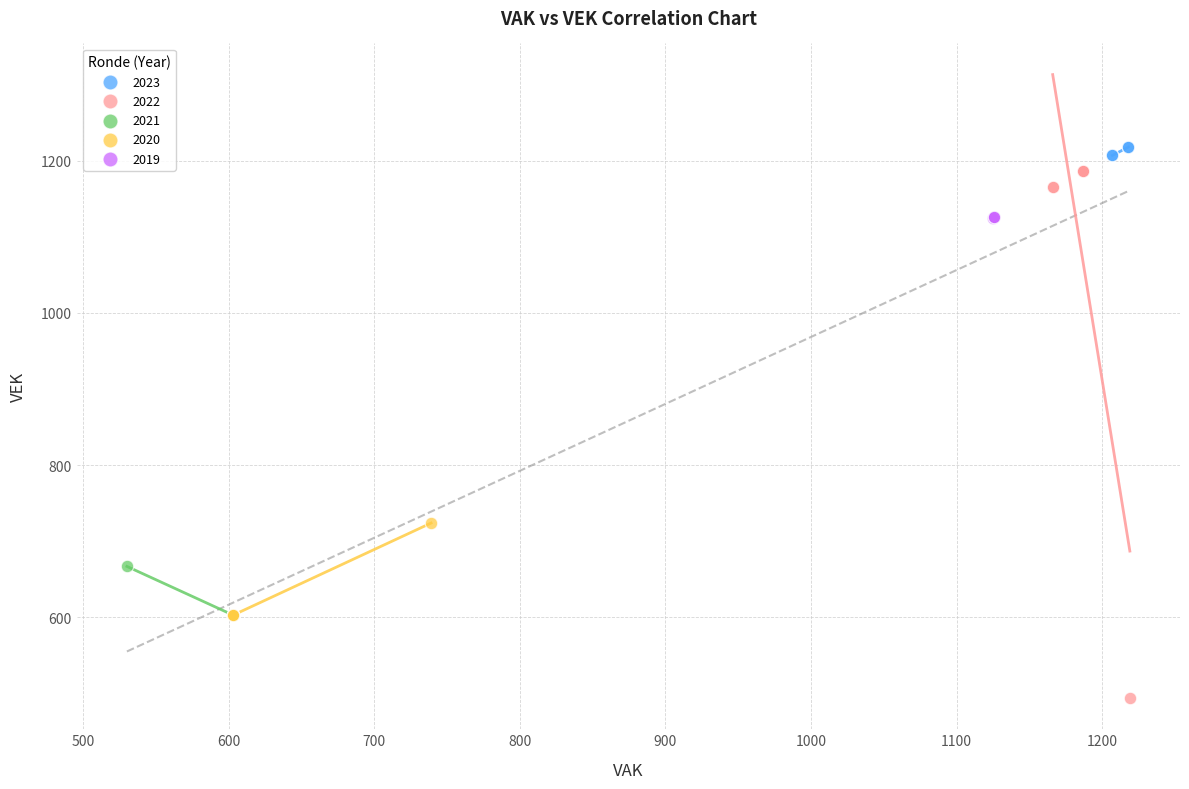

Which series has the largest Y range (max minus min)?

2022